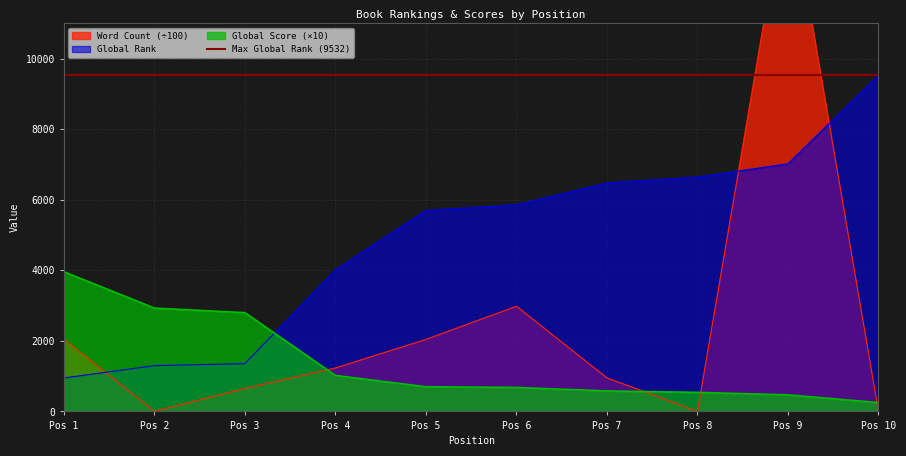

The value of Global Score (×10) at Pos 3 is 3834. True or false?

False